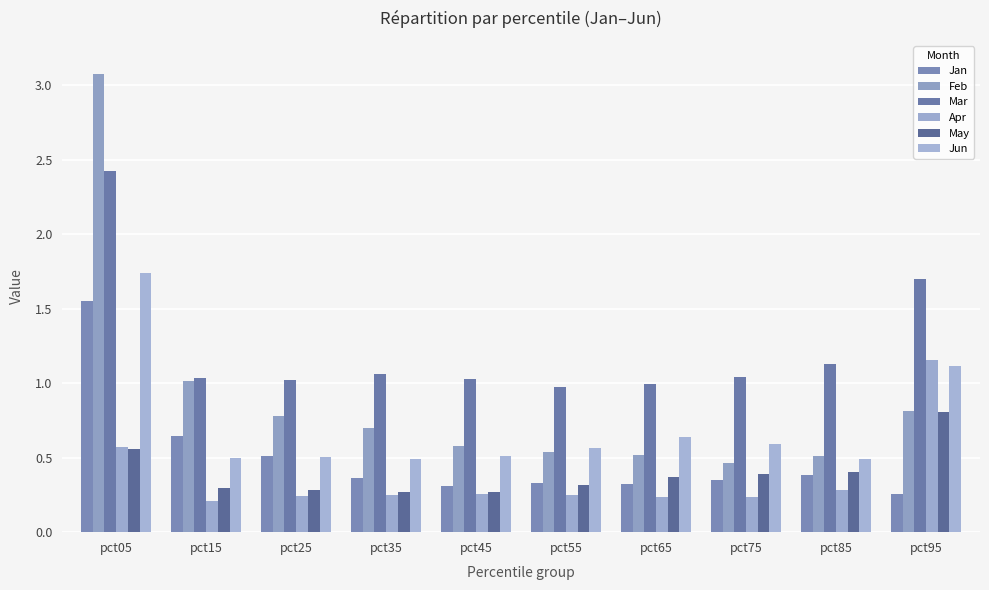

The value of Jan at pct35 is 0.2. True or false?

False